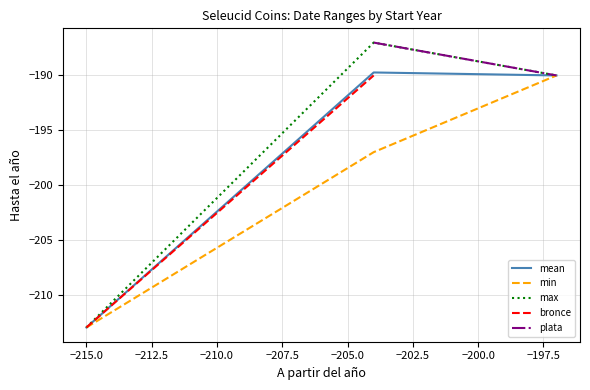

What is the highest value of the mean series?

-189.7